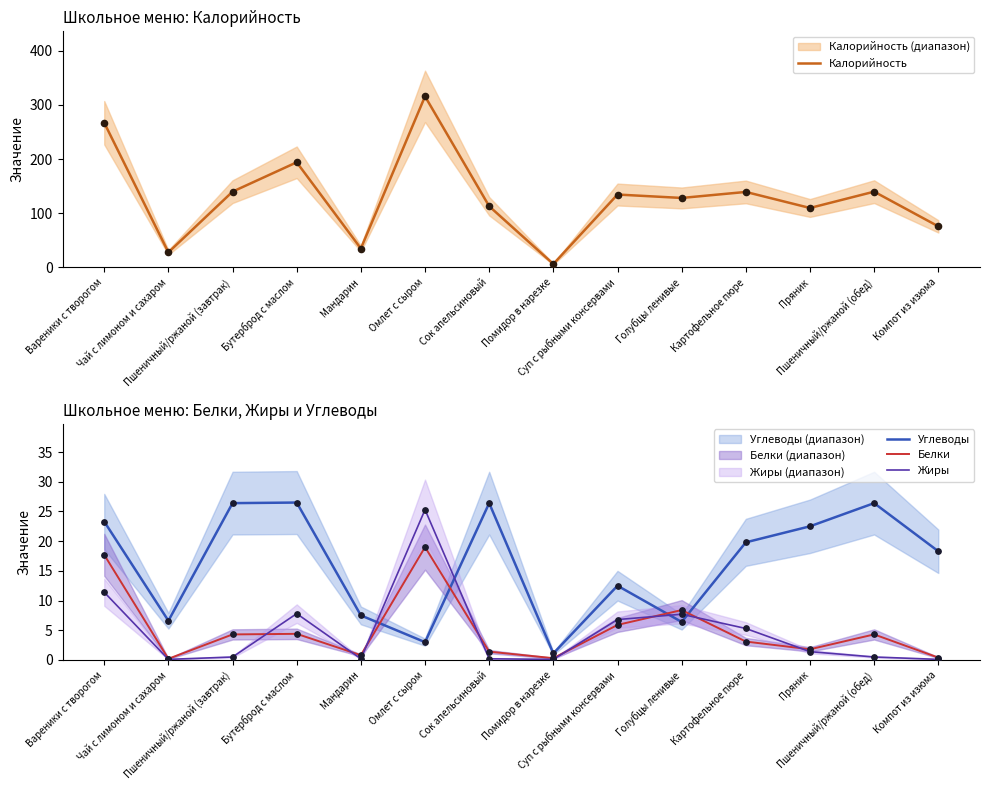

Which series has the largest Y range (max minus min)?

Калорийность